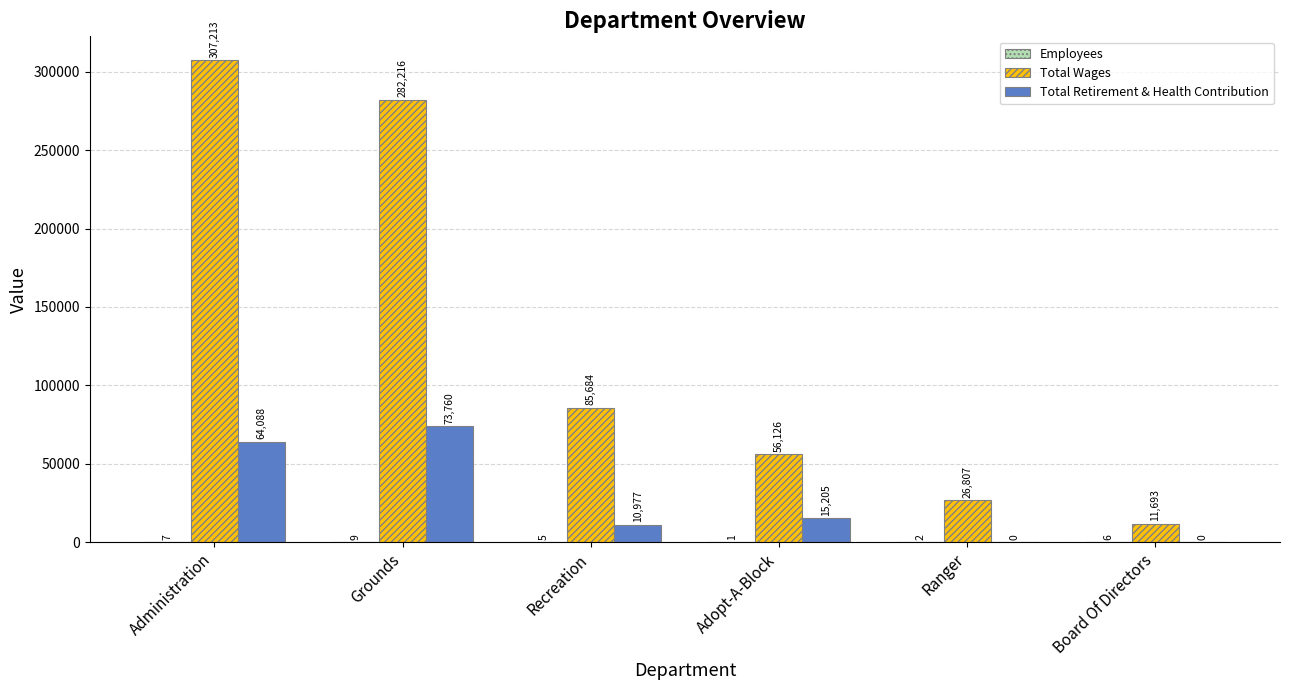

Which series changed the most between Administration and Board Of Directors?

Total Wages